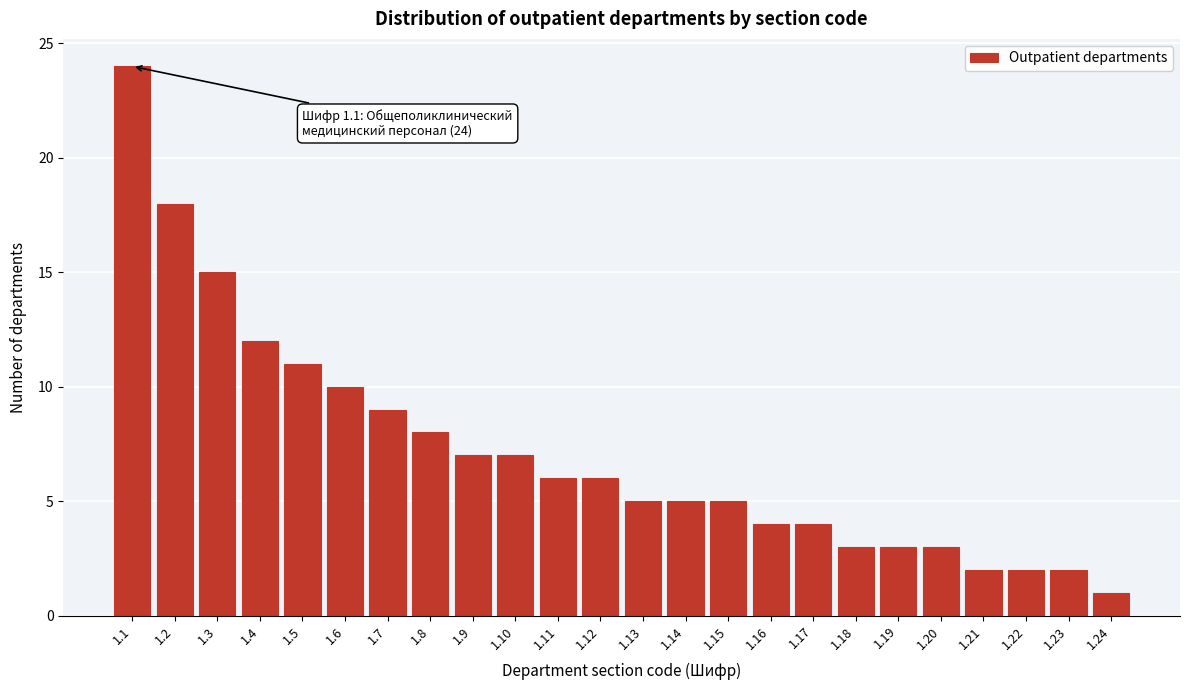

Reading left to right, list all the values displayed in this chart.

1.1=24	1.2=18	1.3=15	1.4=12	1.5=11	1.6=10	1.7=9	1.8=8	1.9=7	1.10=7	1.11=6	1.12=6	1.13=5	1.14=5	1.15=5	1.16=4	1.17=4	1.18=3	1.19=3	1.20=3	1.21=2	1.22=2	1.23=2	1.24=1